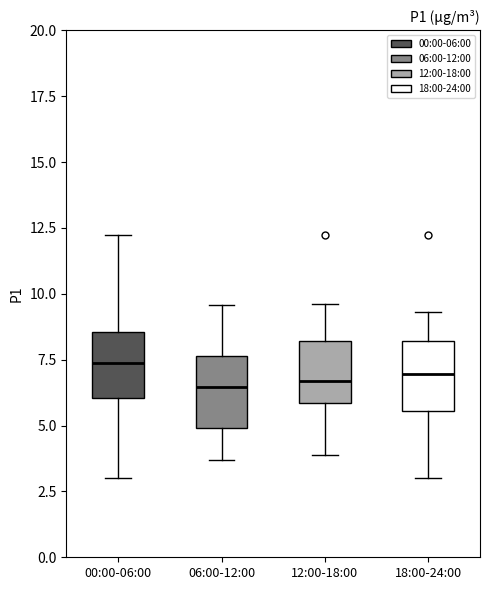

Reading left to right, transcribe this box plot: for each box, give where its median line is, the range the box spans, and where its two whiskers end, as read against the y-axis. The values are not printed on the chart, so give them approximately, as read against the axis.

00:00-06:00: median 7.5, box 6.0 to 8.5, whiskers 3.0 to 12.5
06:00-12:00: median 6.5, box 5.0 to 7.5, whiskers 3.5 to 9.5
12:00-18:00: median 6.5, box 6.0 to 8.0, whiskers 4.0 to 9.5
18:00-24:00: median 7.0, box 5.5 to 8.0, whiskers 3.0 to 9.5